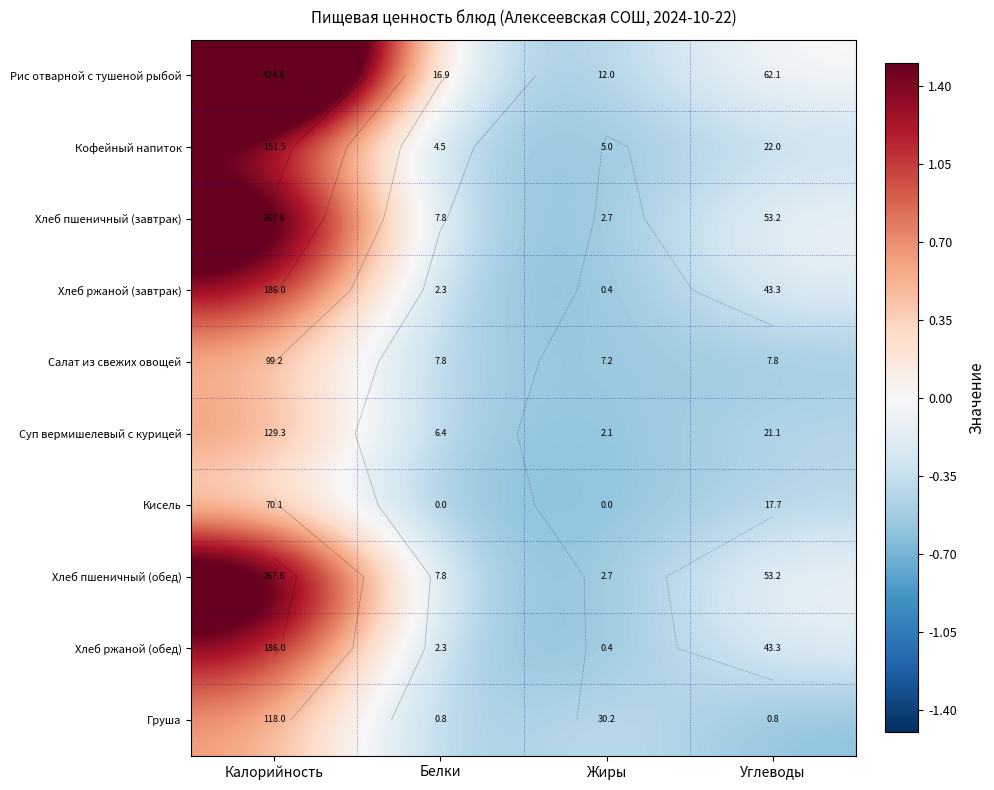

Where does the Хлеб ржаной (обед) series first go above 0?

Калорийность